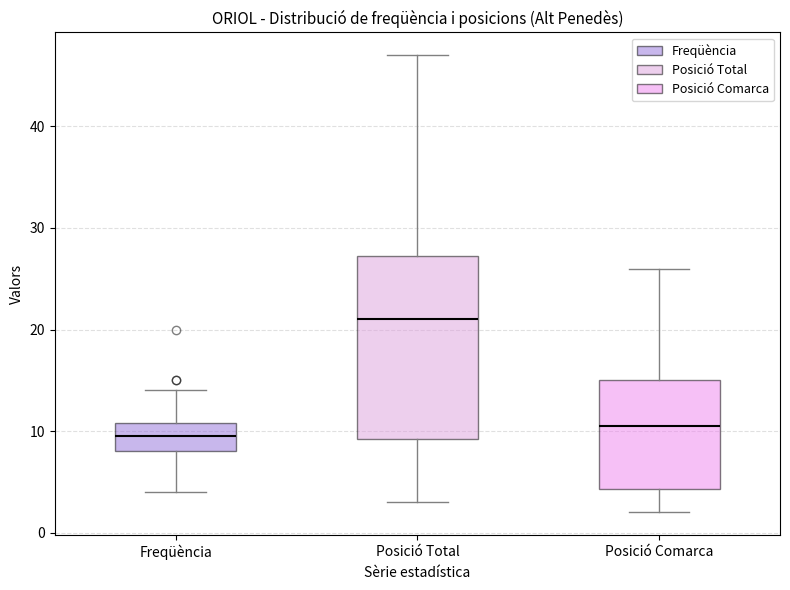

Where does the median line of the box for Posició Total sit on the y-axis? The values are not printed on the chart, so give them approximately, as read against the axis.

21